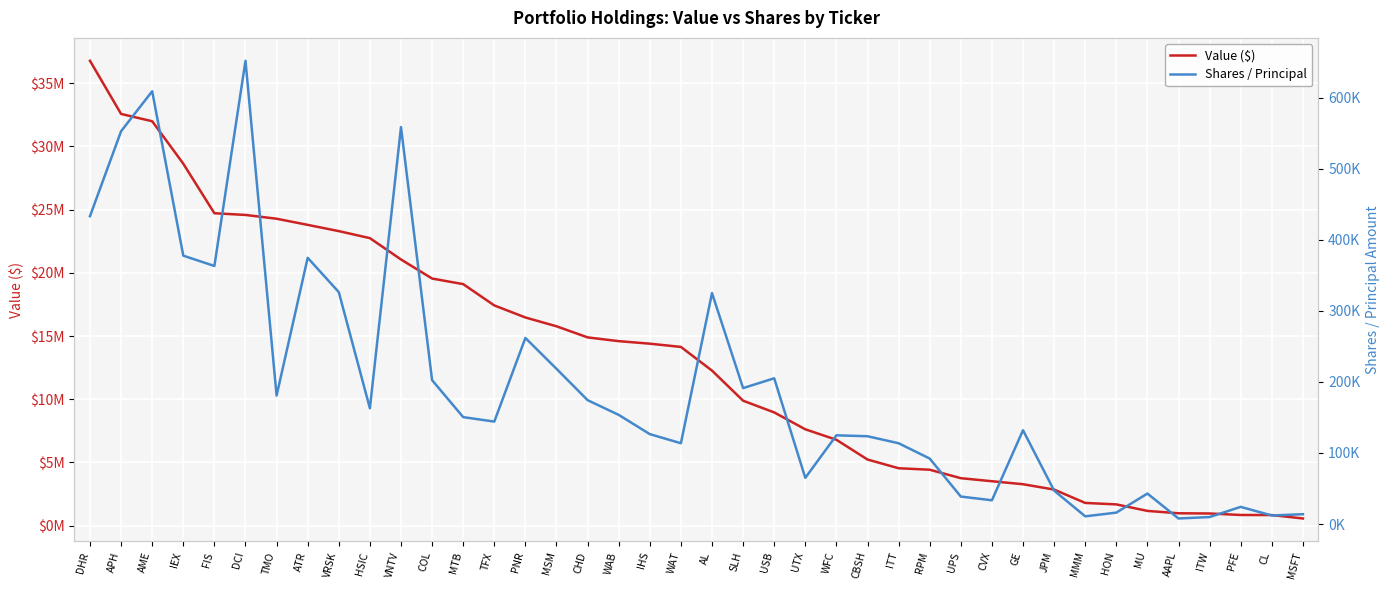

What is the label of the 40th point from the left?

MSFT